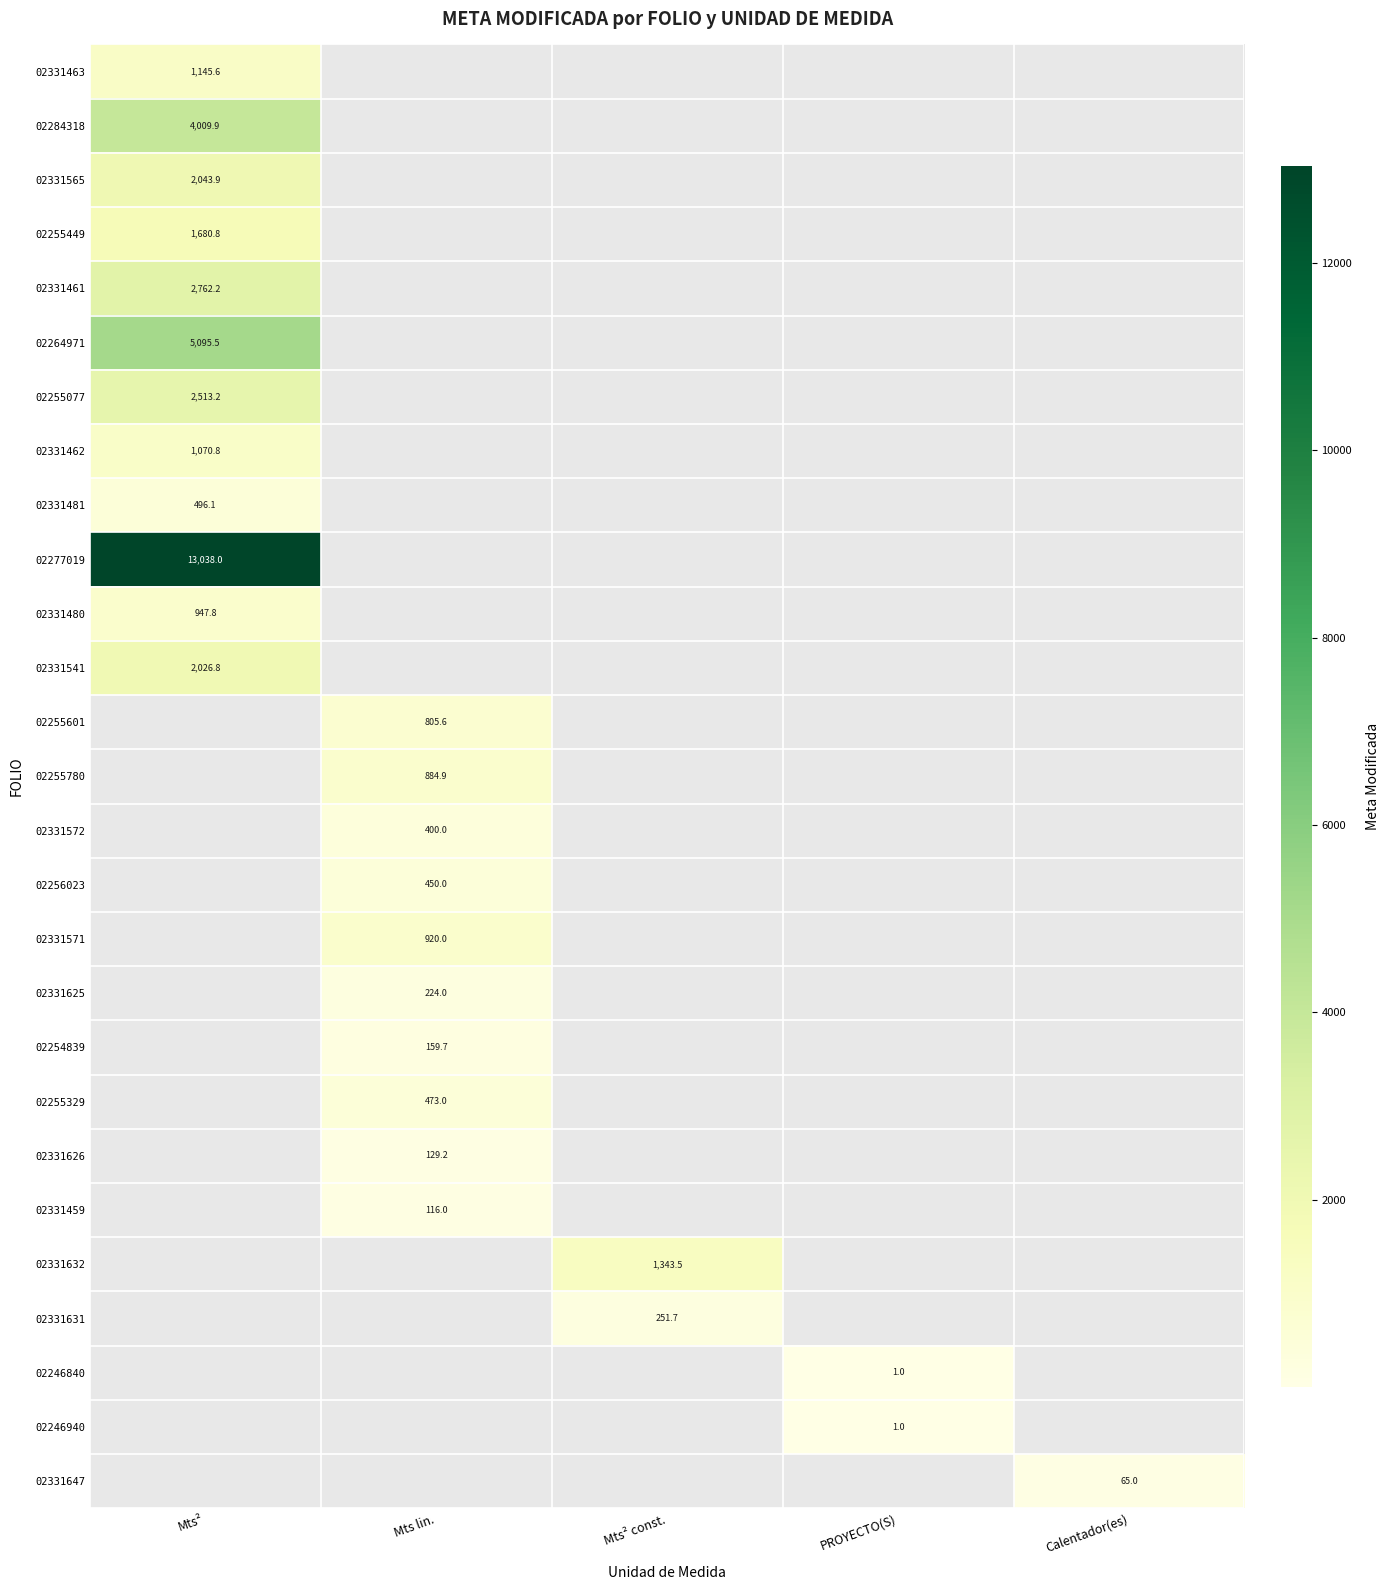

Is it true that 02331459 equals 116.0 at Mts lin.?

True